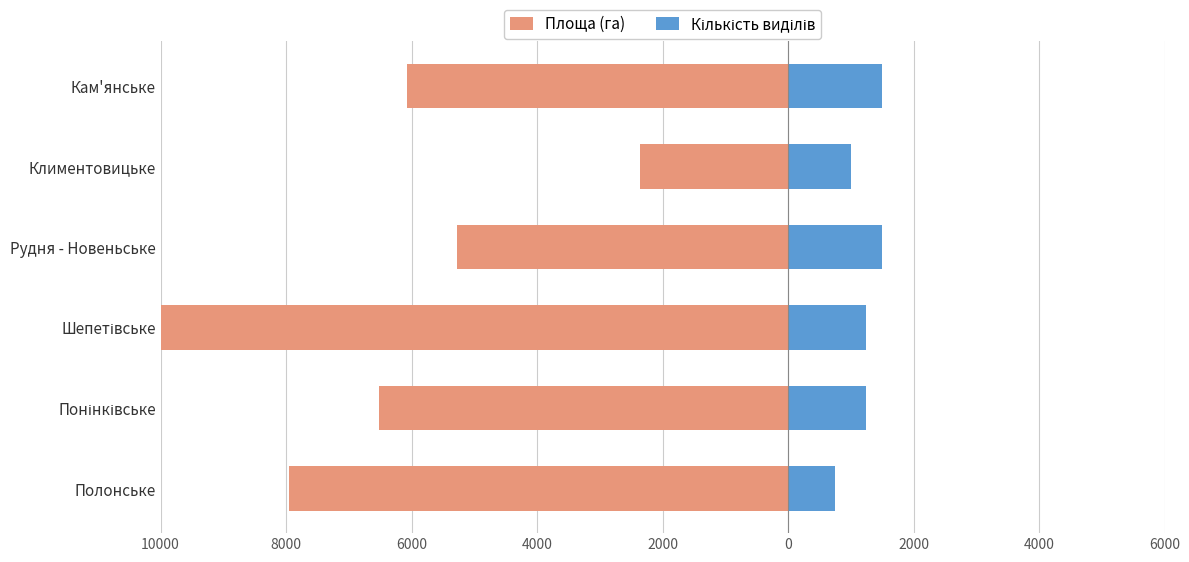

What is the lowest value of the Кількість виділів series?

750.0